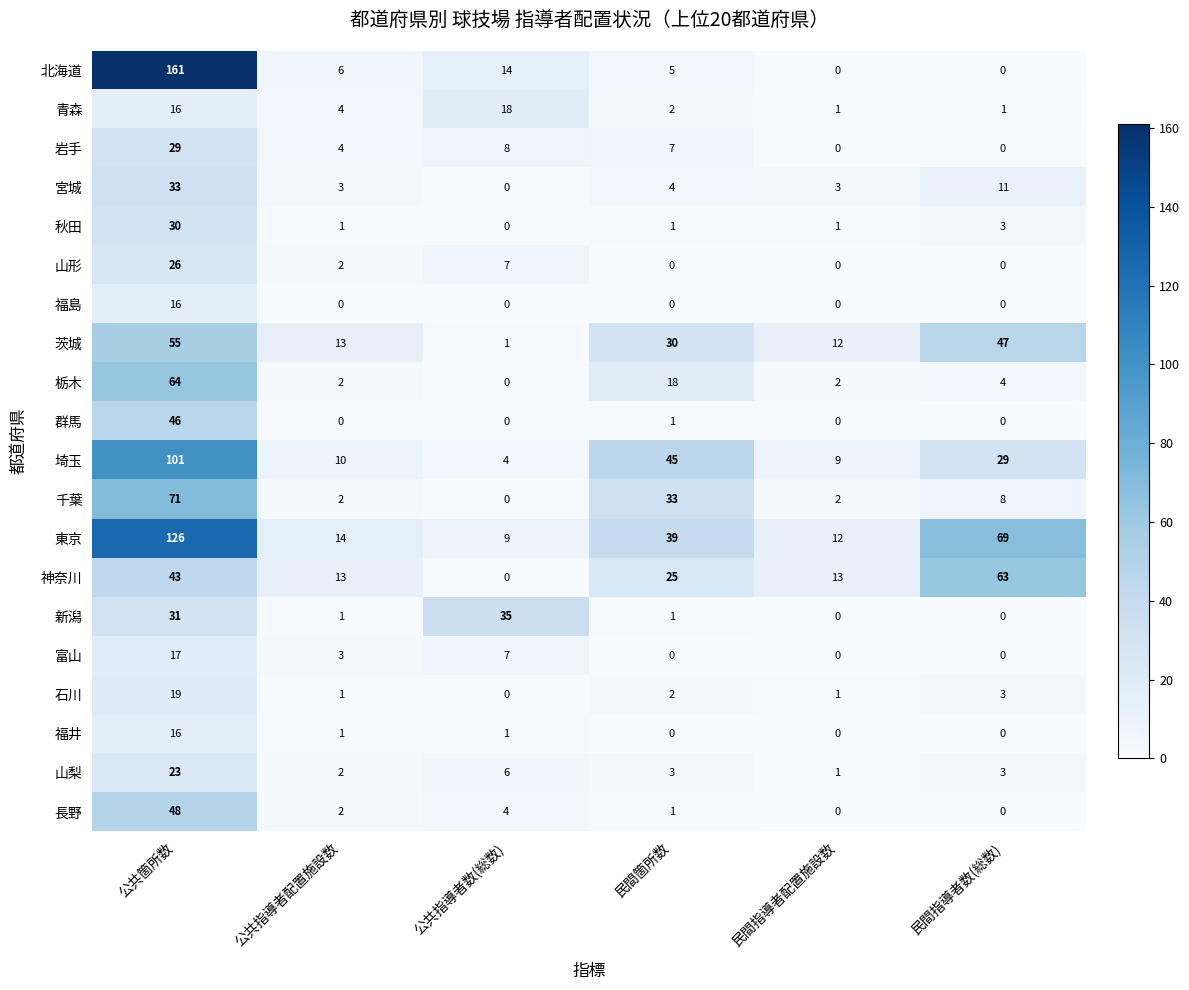

The 石川 series shows 1 at 民間指導者数(総数). True or false?

False